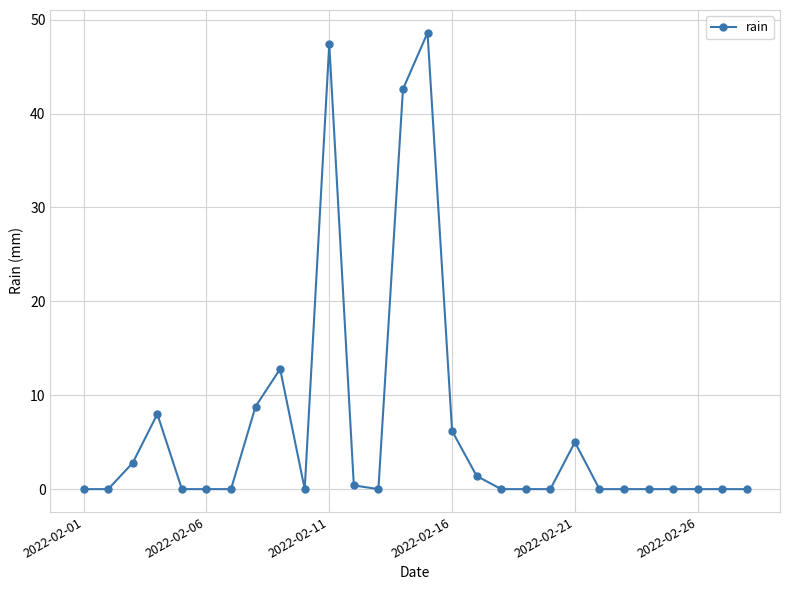

True or false: there are more than 1 points higher than both neighbors.

True